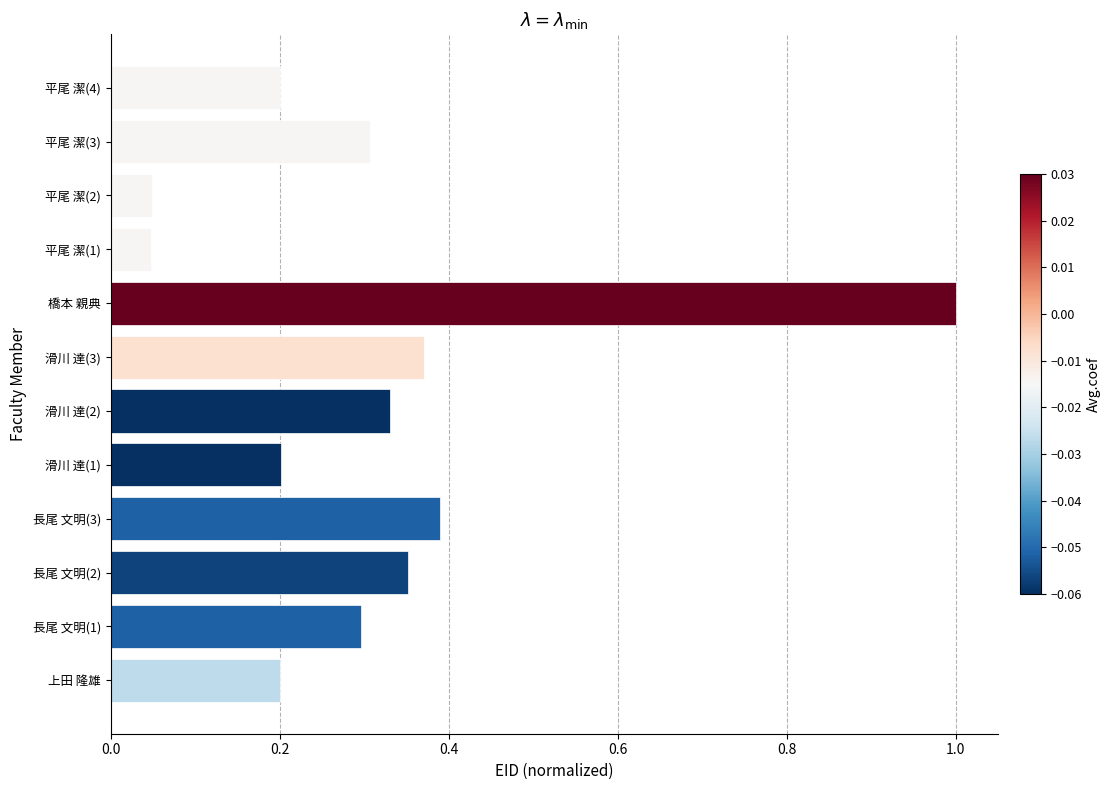

What is the difference between the maximum and minimum values?

1.0